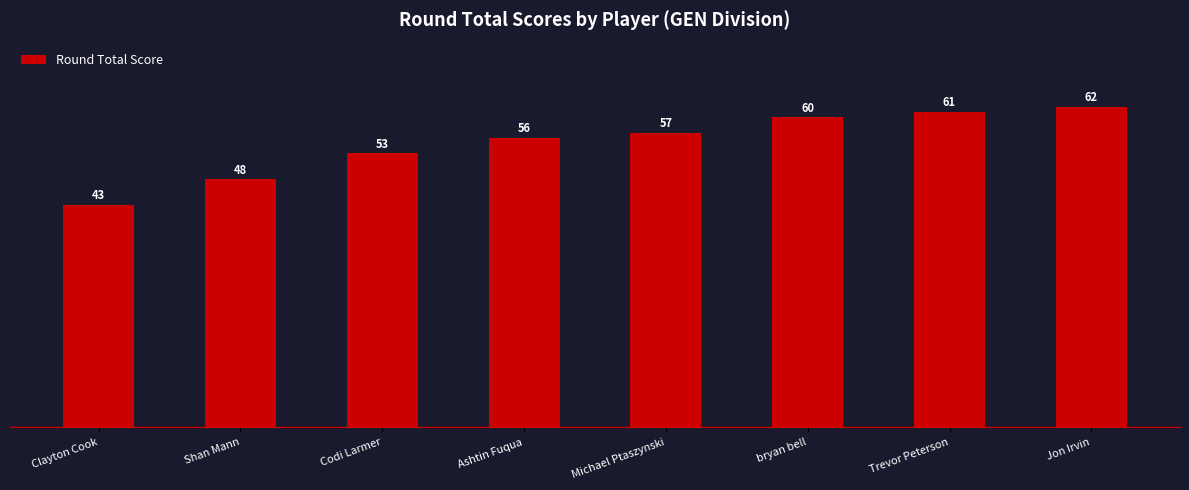

At which label is the value closest to 52?

Codi Larmer